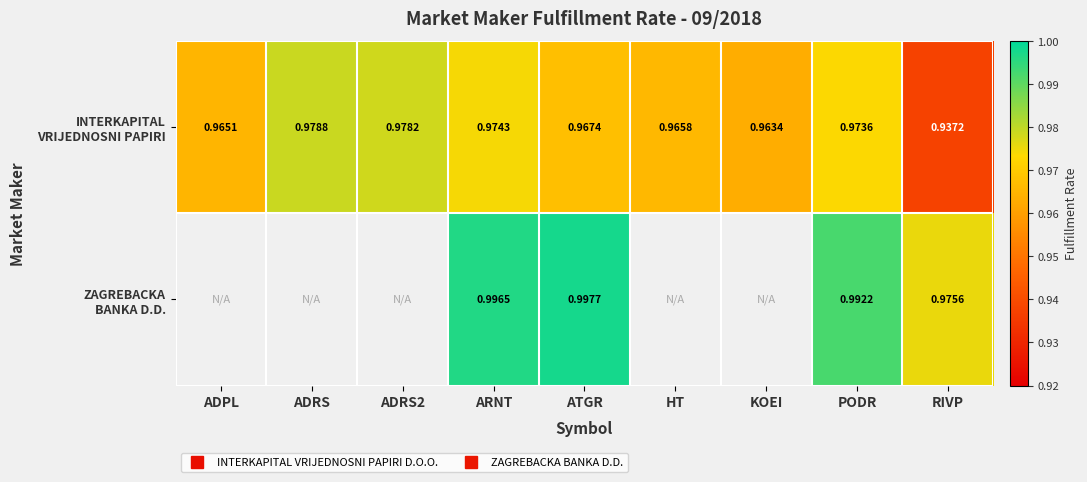

Rank the series at ATGR from lowest to highest value.

INTERKAPITAL VRIJEDNOSNI PAPIRI, ZAGREBACKA BANKA D.D.